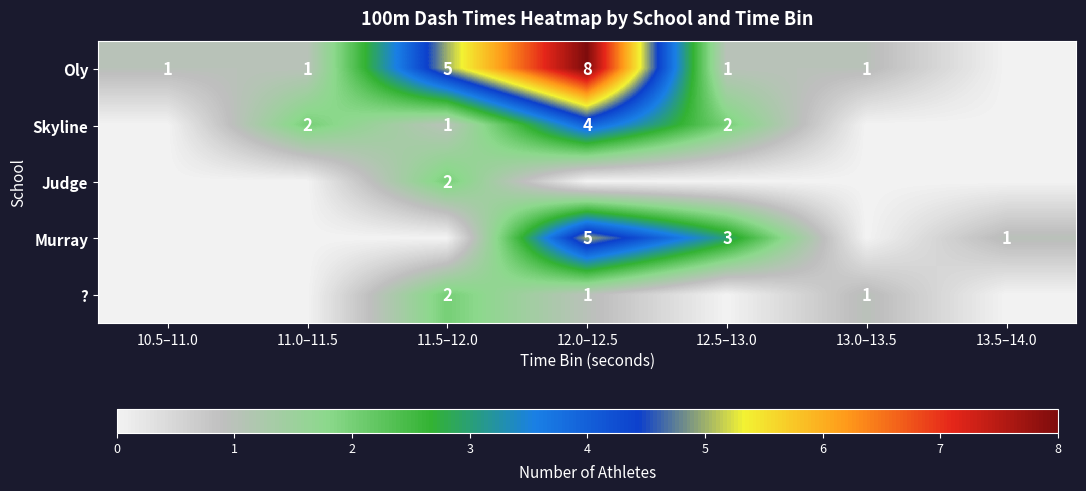

What is the difference between the Skyline values at 12.0–12.5 and 12.5–13.0?

2